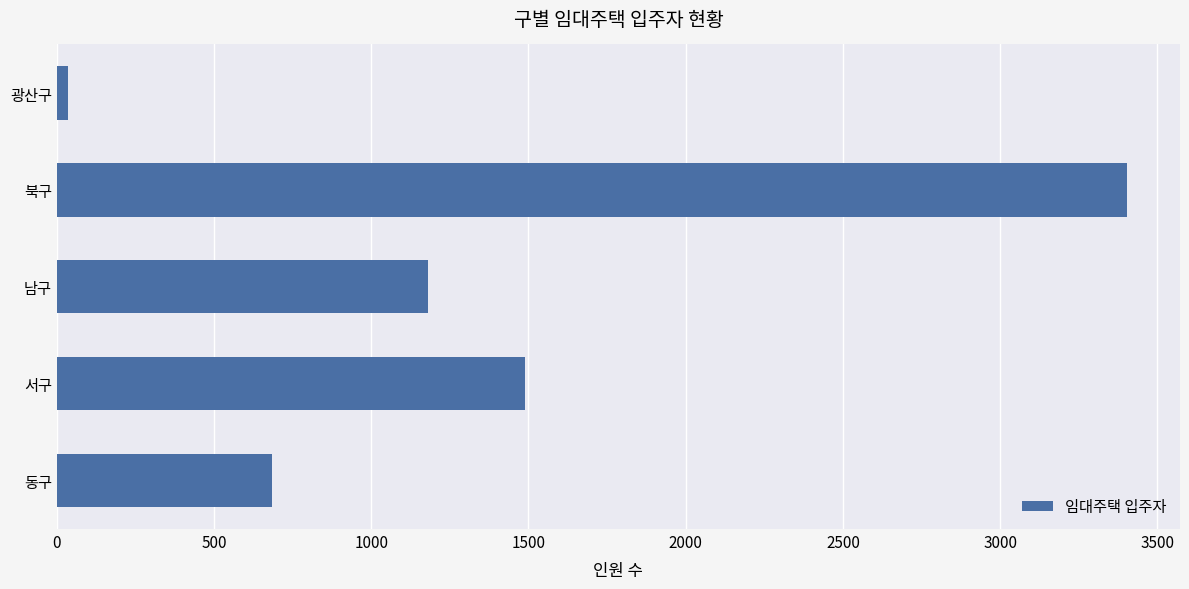

Which has a higher value, 광산구 or 남구?

남구